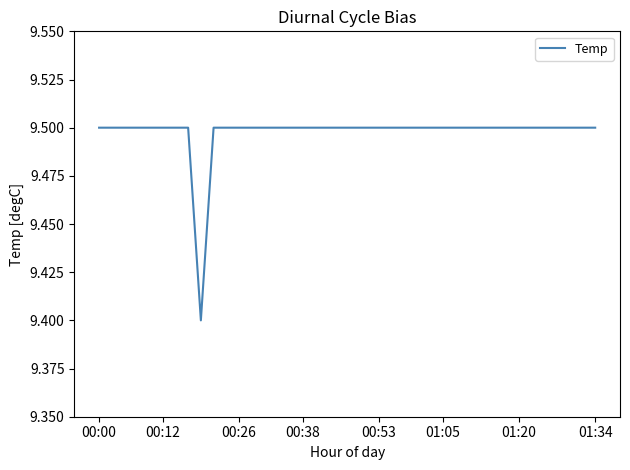

What is the greatest value displayed?

9.5